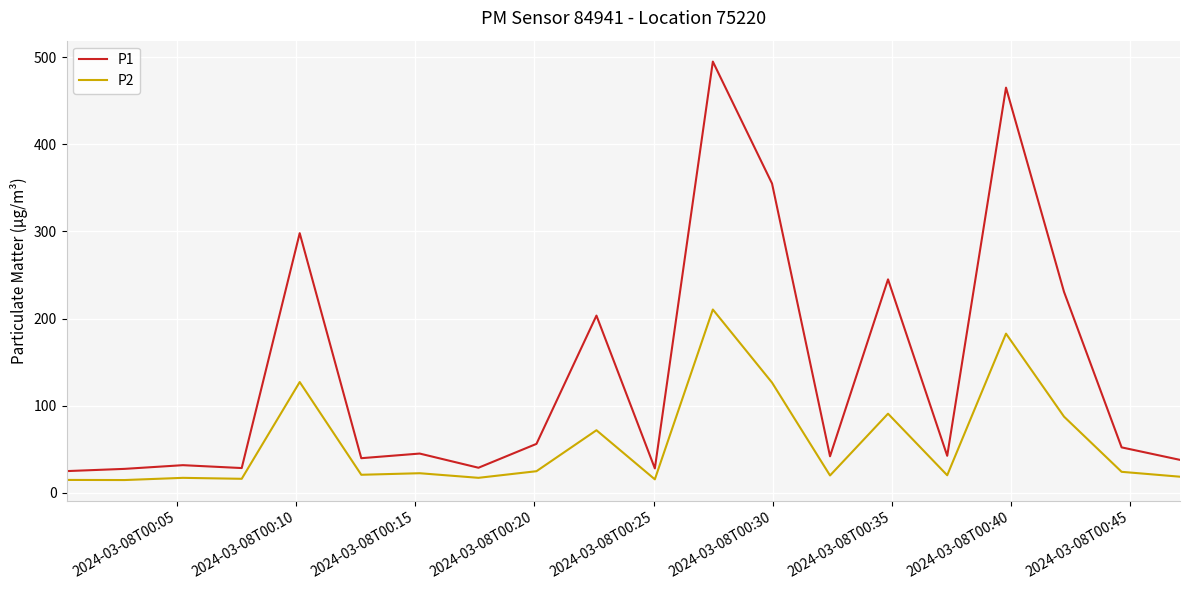

True or false: P2 and P1 intersect in this chart.

False